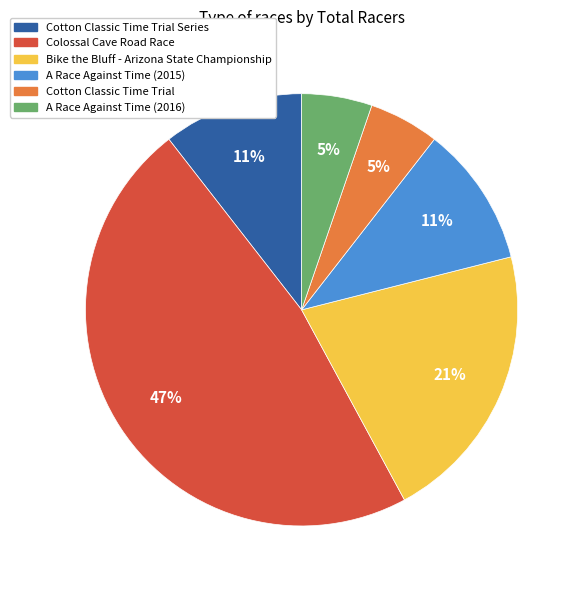

Is there any slice that represents more than half of the pie?

No